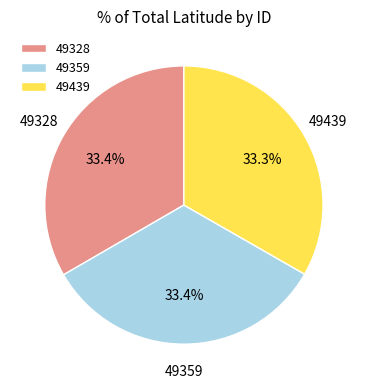

What percentage is NOT represented by 49328?

66.6%